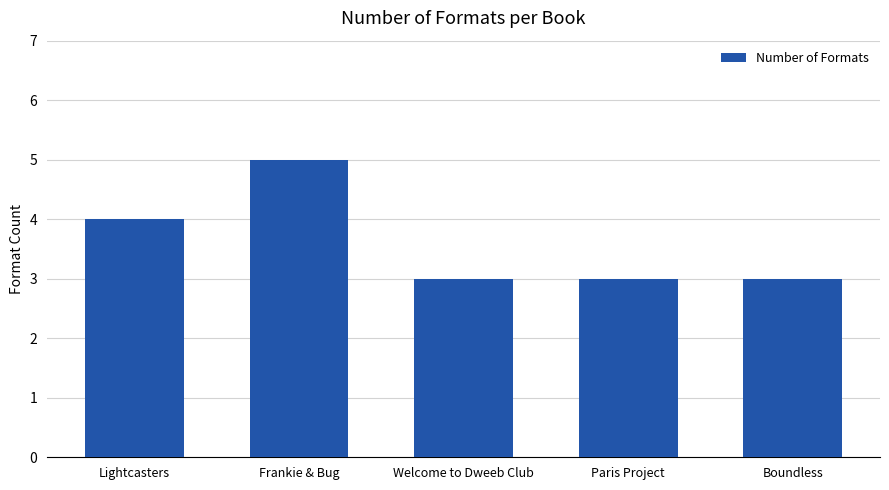

Is it true that the value at Boundless is 4?

False